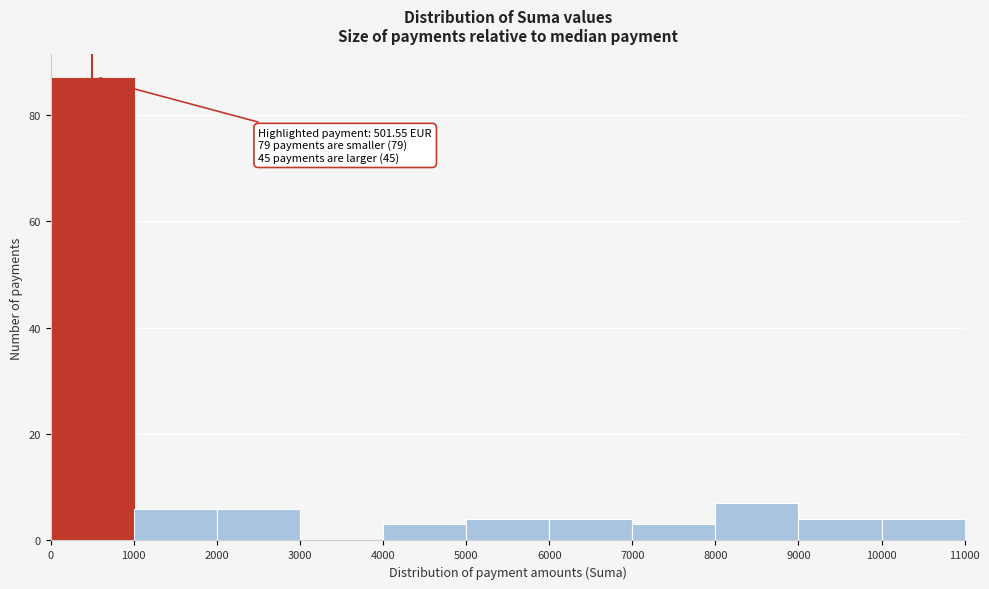

Which range on the x-axis has the tallest bar?

0 to 1000